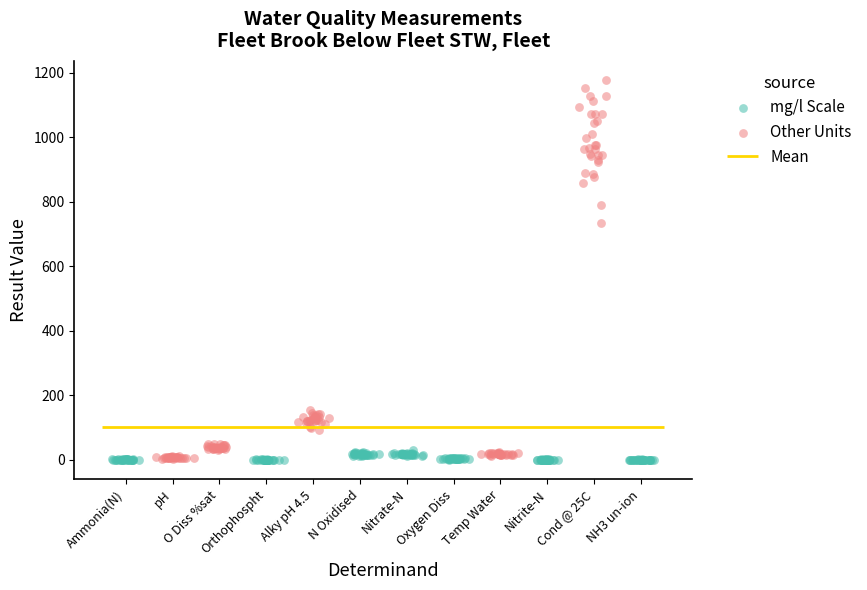

Which series contains the highest Y value?

Other Units